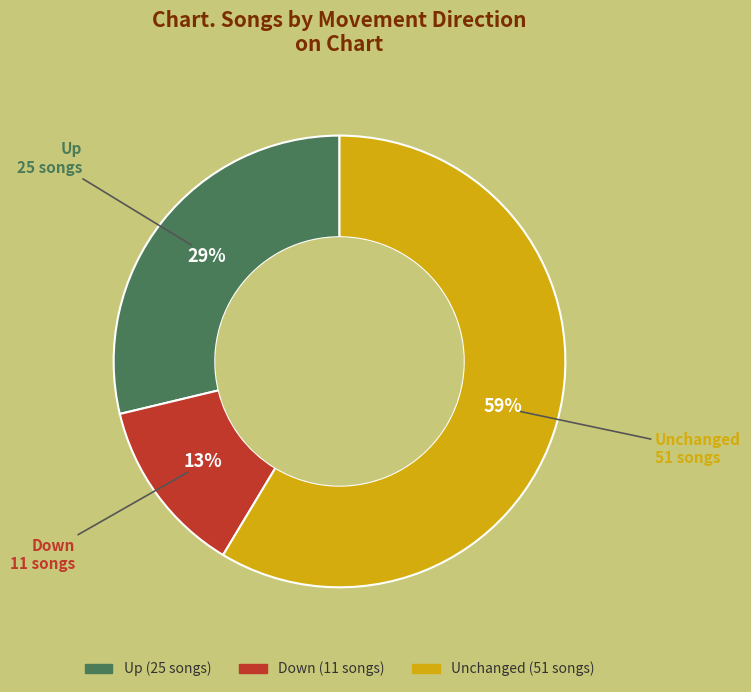

To the nearest percent, what is the difference between the largest and smallest slice percentages?

46%